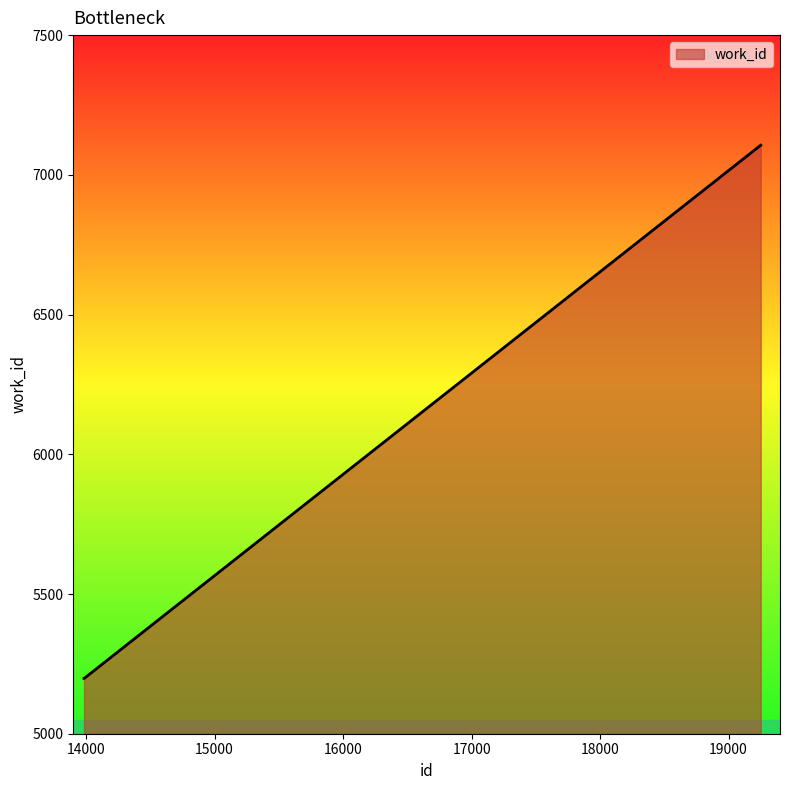

Reading right to left, transcribe all the data shown in this chart.

7106	5198	5198